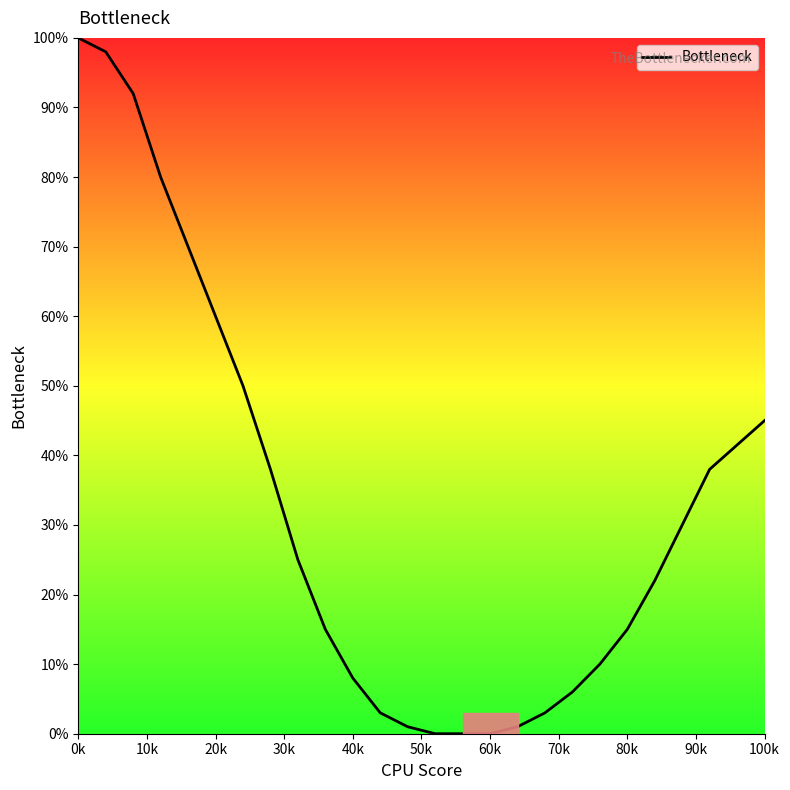

What is the difference between the maximum and minimum values?

100